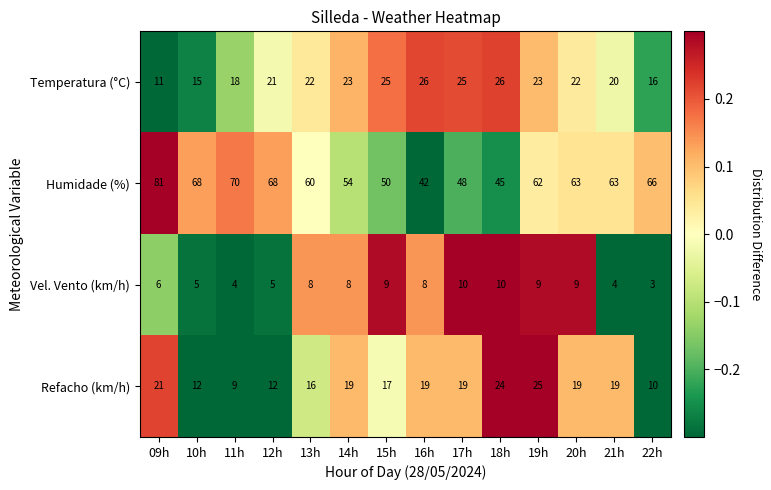

The value of Humidade (%) at 13h is 60. True or false?

True